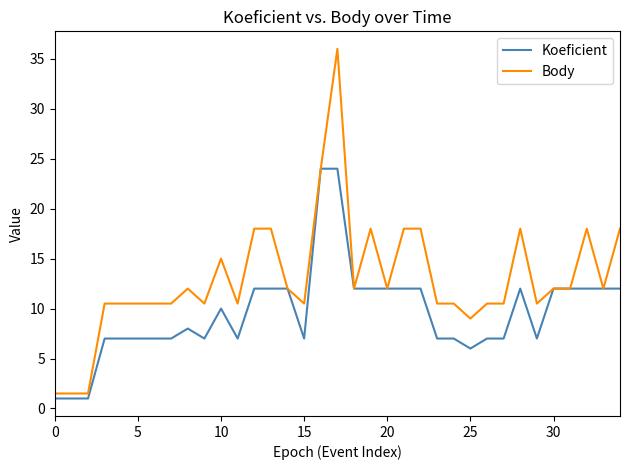

List the series in order of their overall mean, lowest first.

Koeficient, Body